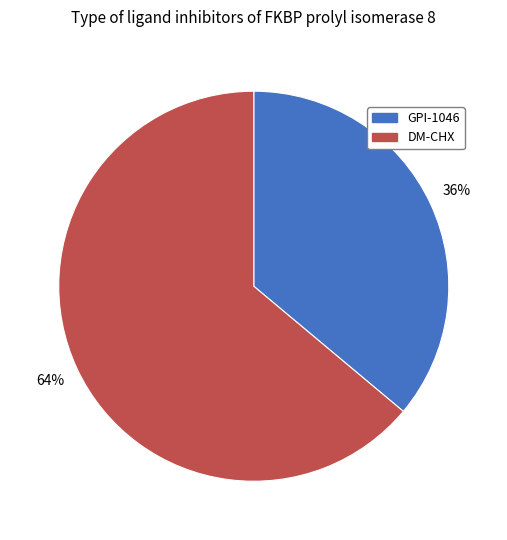

Which slice is the largest?

DM-CHX